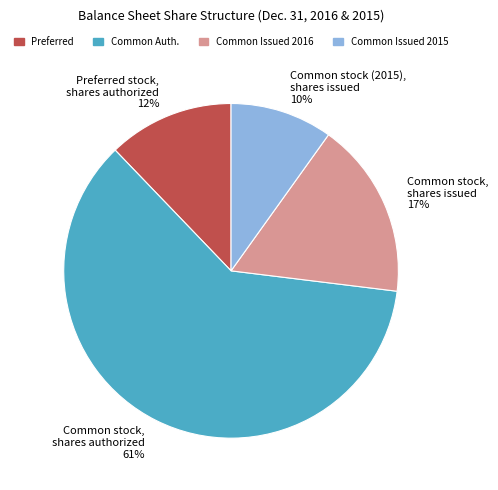

How many segments does this pie chart have?

4